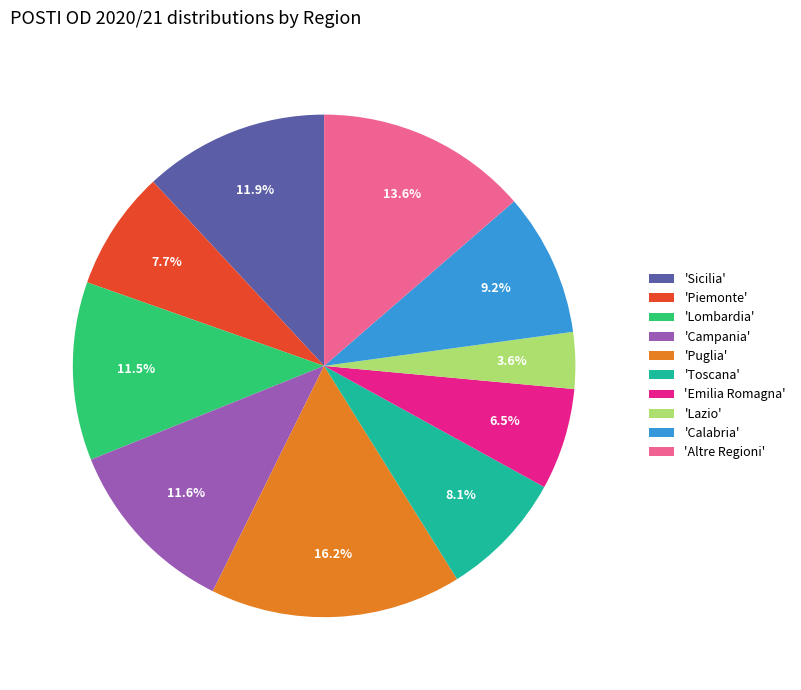

Which category has the smallest portion of the pie?

'Lazio'